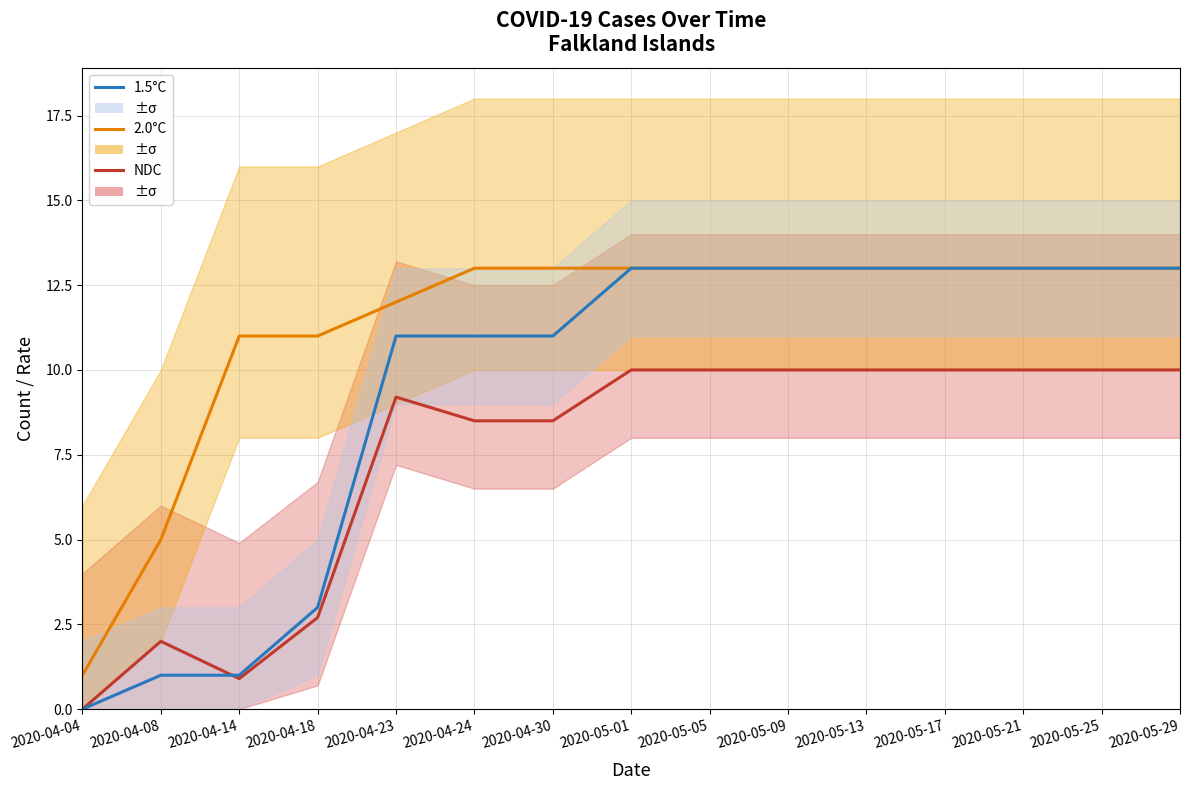

The value of 1.5°C at 2020-04-14 is 1.6. True or false?

False